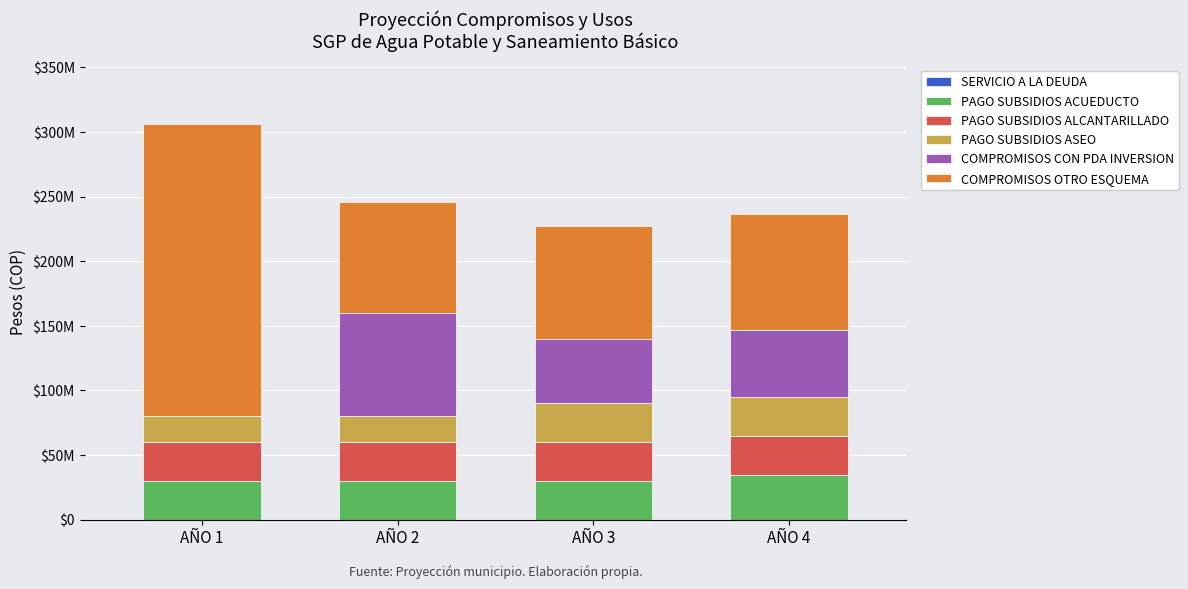

Does the chart contain stacked bars?

Yes